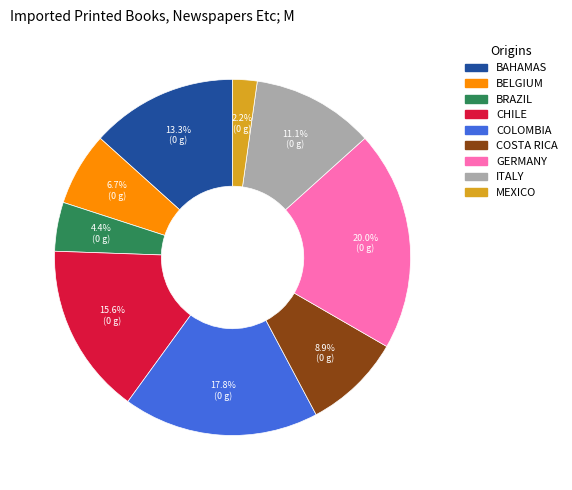

Does any single category account for the majority?

No